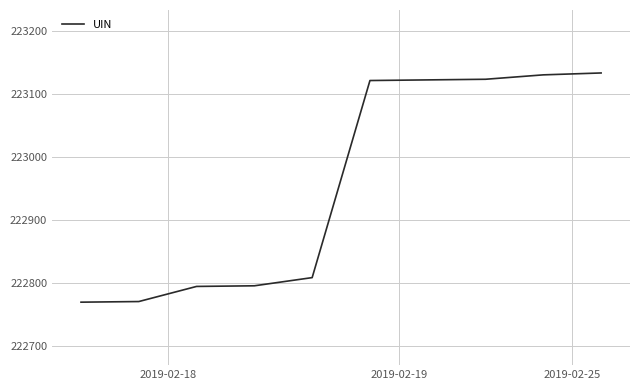

What is the smallest value displayed?

222770